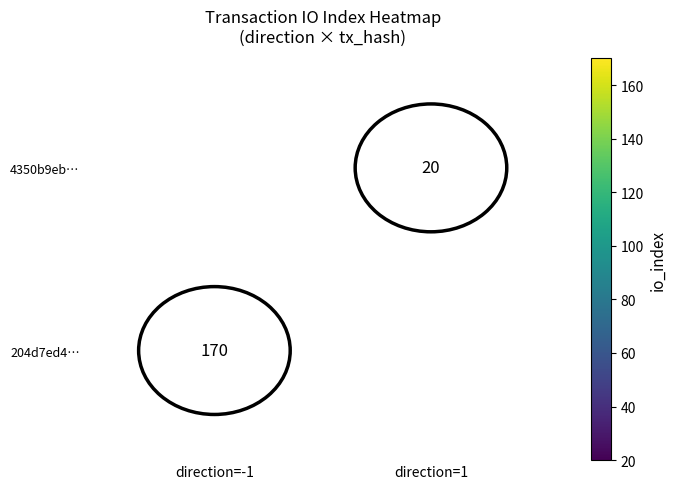

Is the value of 4350b9eb… at direction=1 greater than the value of 204d7ed4… at direction=-1?

No